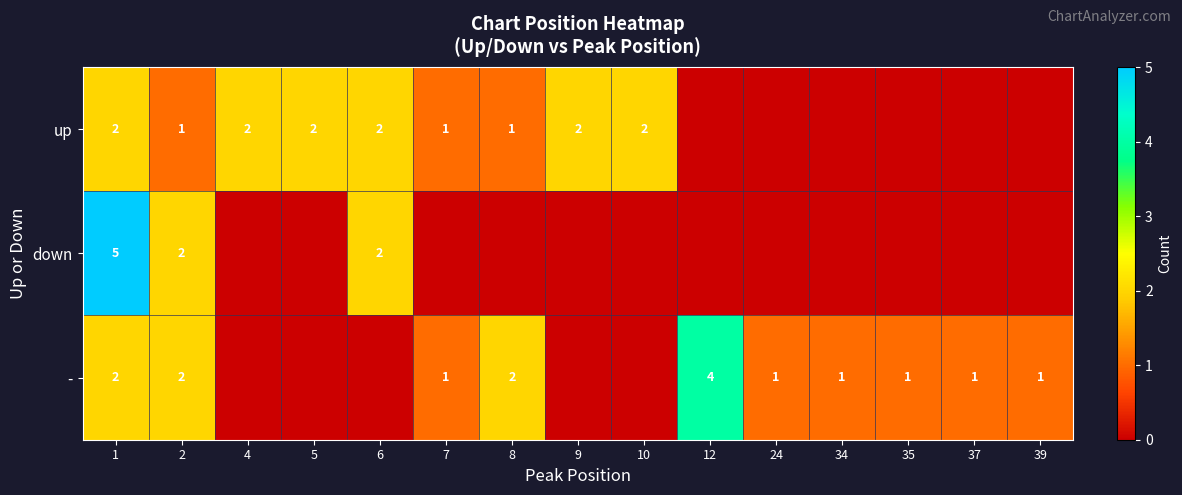

What is the sum of the up values at 5 and 2?

3